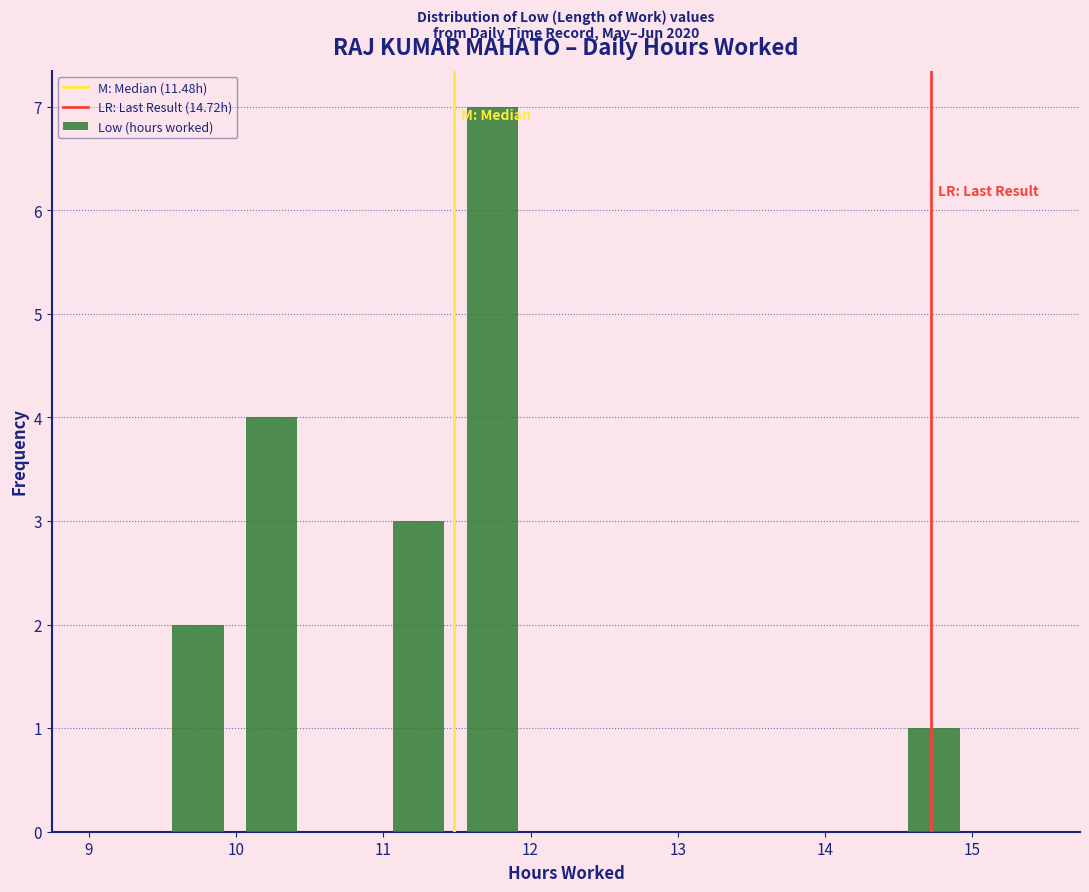

Over which range of the x-axis is the bar tallest?

11.49 to 11.99